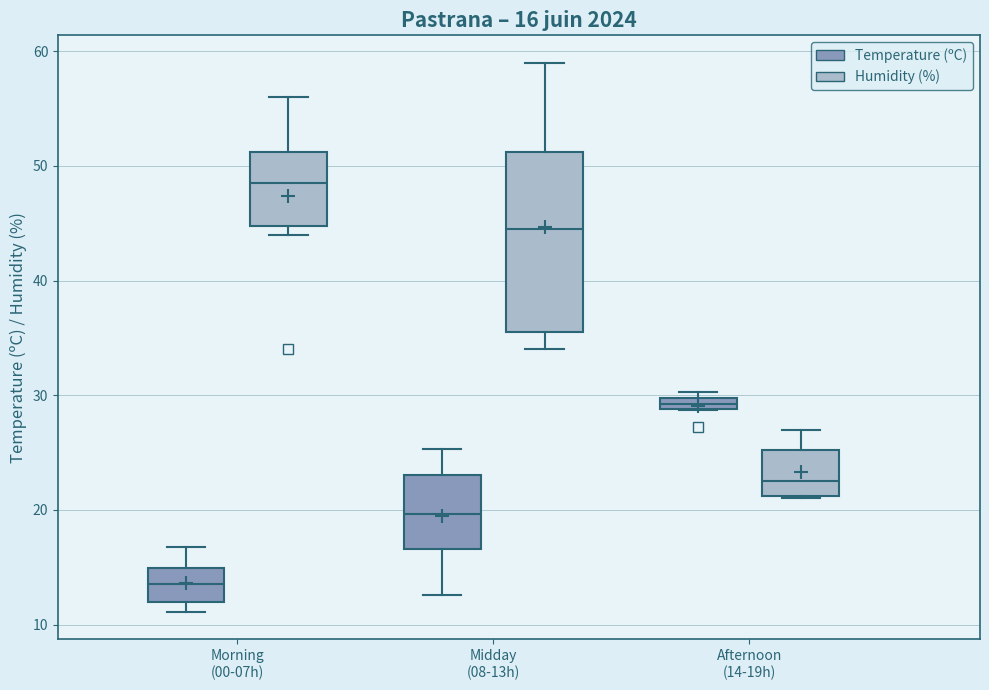

Which box's median line is the lowest?

Morning (00-07h) (Temperature (ºC))